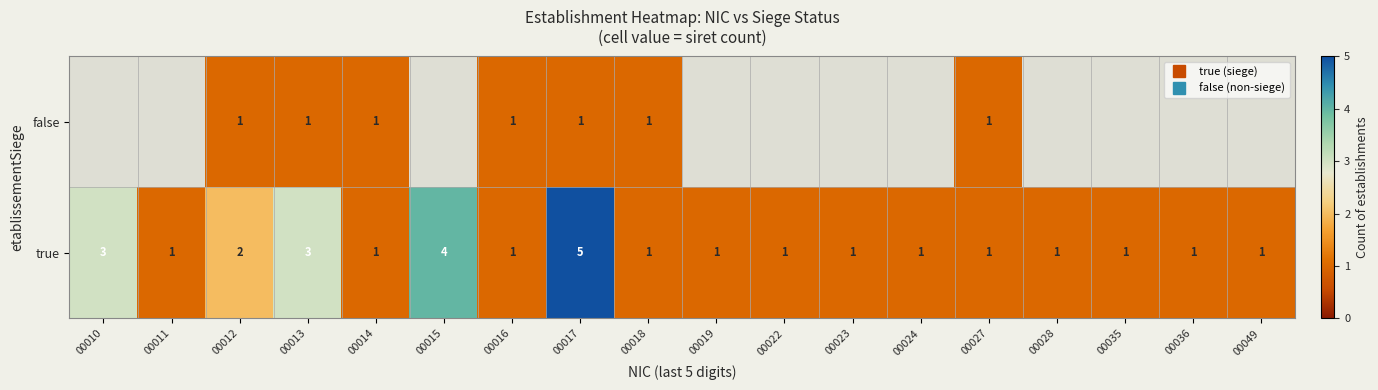

At which label does true reach its peak?

00017